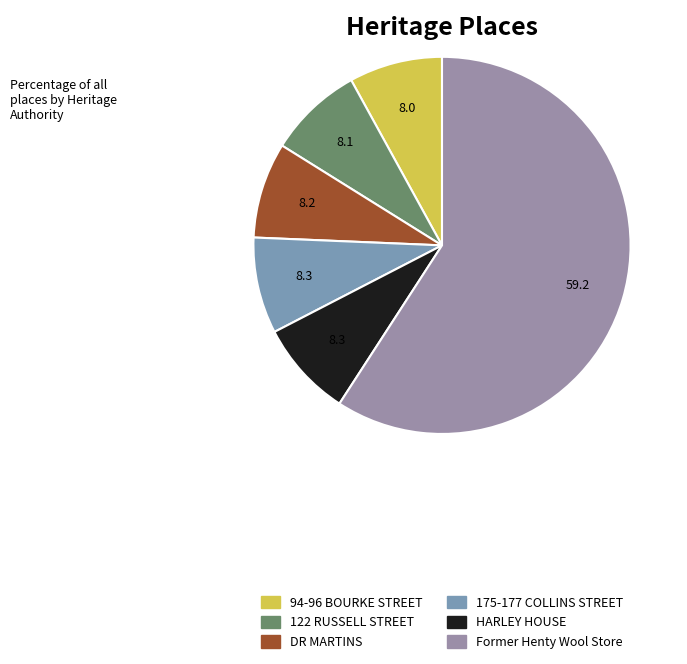

The Former Henty Wool Store slice represents 45% of the pie. True or false?

False